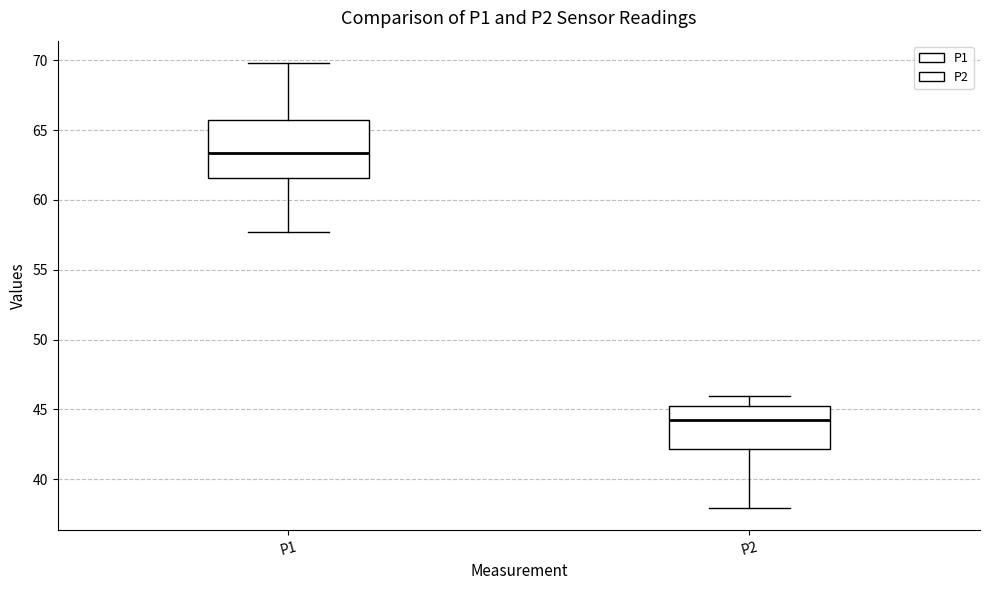

Reading left to right, transcribe this box plot: for each box, give where its median line is, the range the box spans, and where its two whiskers end, as read against the y-axis. The values are not printed on the chart, so give them approximately, as read against the axis.

P1: median 63.5, box 61.5 to 65.5, whiskers 57.5 to 70.0
P2: median 44.0, box 42.0 to 45.0, whiskers 38.0 to 46.0